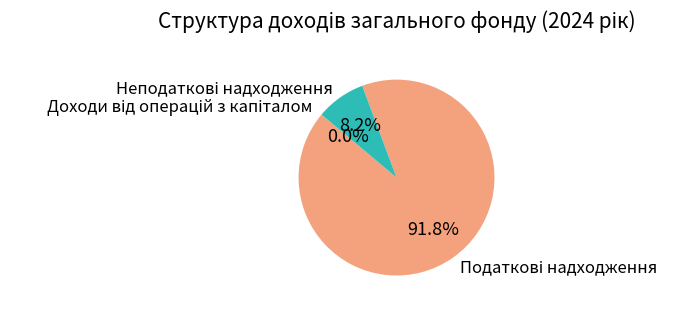

Is there a majority slice in this chart?

Yes